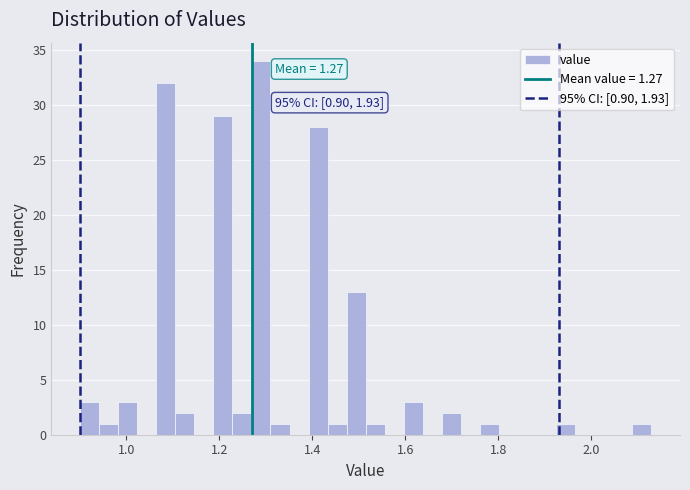

Around what value on the x-axis is the tallest bar? Give the approximate position of its centre, as read against the axis.

1.28